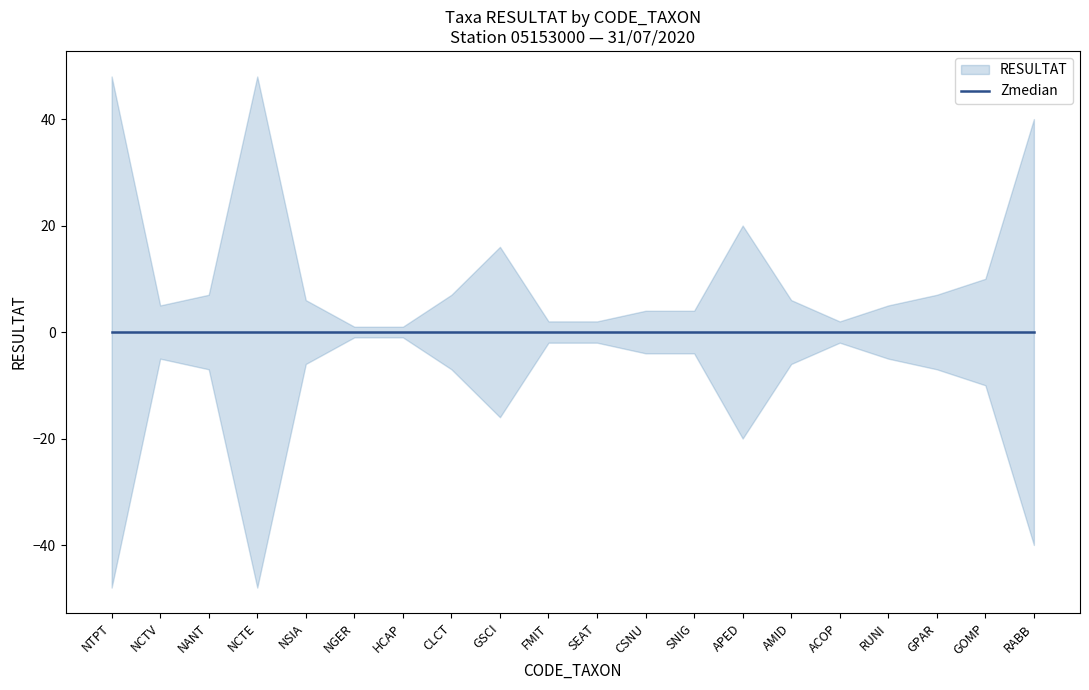

What position from the right is NCTE?

17